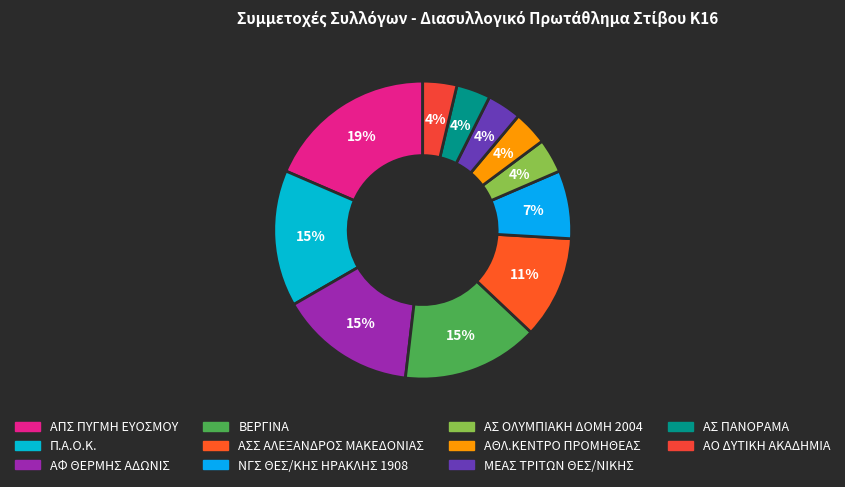

How many segments does this pie chart have?

11